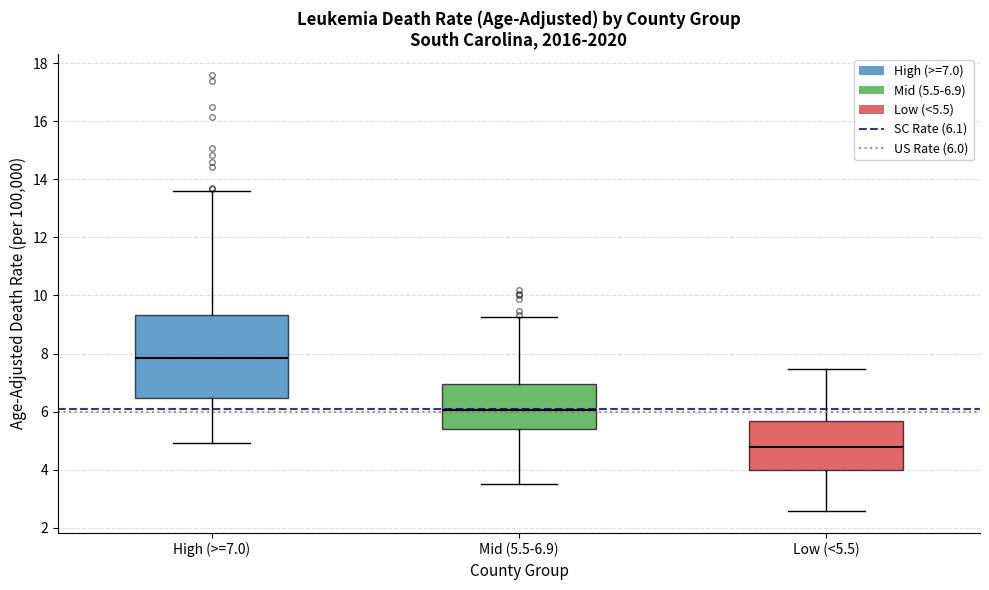

Which box has the highest median line?

High (>=7.0)